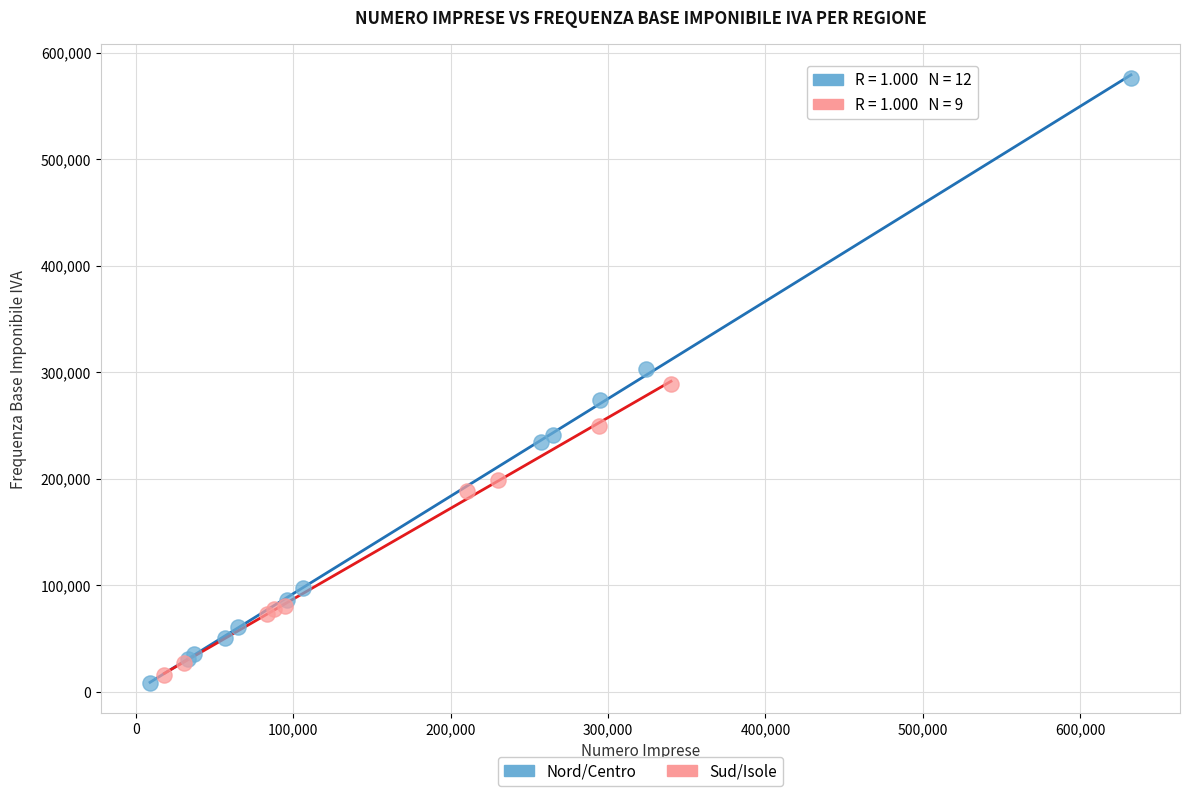

What are all the series names shown in the legend?

Nord/Centro, Sud/Isole